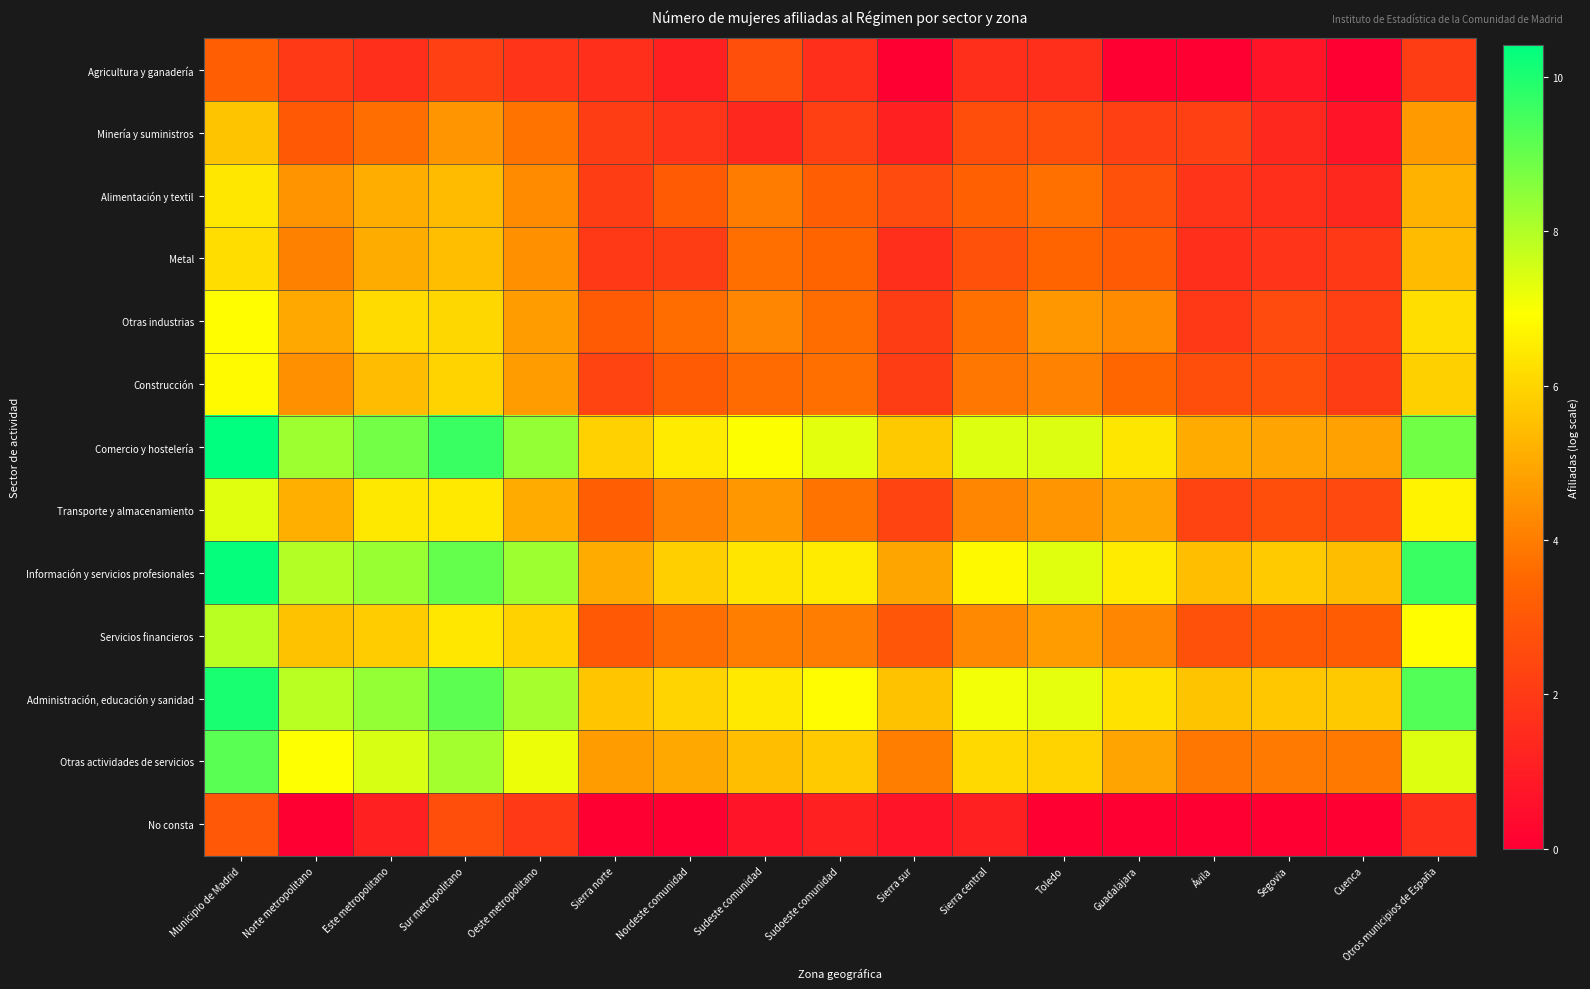

Reading left to right, transcribe all the data shown in this chart.

Agricultura y ganadería: Municipio de Madrid=3.2	Norte metropolitano=1.9	Este metropolitano=1.6	Sur metropolitano=2.2	Oeste metropolitano=1.8	Sierra norte=1.6	Nordeste comunidad=1.1	Sudeste comunidad=2.7	Sudoeste comunidad=1.6	Sierra sur=0.0	Sierra central=1.6	Toledo=1.6	Guadalajara=0.0	Ávila=0.0	Segovia=0.7	Cuenca=0.0	Otros municipios de España=2.1
Minería y suministros: Municipio de Madrid=5.6	Norte metropolitano=3.0	Este metropolitano=3.7	Sur metropolitano=4.5	Oeste metropolitano=3.8	Sierra norte=2.1	Nordeste comunidad=1.8	Sudeste comunidad=1.4	Sudoeste comunidad=2.2	Sierra sur=1.1	Sierra central=2.6	Toledo=2.7	Guadalajara=2.2	Ávila=2.2	Segovia=1.4	Cuenca=0.7	Otros municipios de España=4.7
Alimentación y textil: Municipio de Madrid=6.4	Norte metropolitano=4.5	Este metropolitano=5.1	Sur metropolitano=5.4	Oeste metropolitano=4.3	Sierra norte=2.1	Nordeste comunidad=3.1	Sudeste comunidad=4.0	Sudoeste comunidad=3.2	Sierra sur=2.6	Sierra central=3.3	Toledo=3.7	Guadalajara=2.8	Ávila=1.8	Segovia=1.6	Cuenca=1.4	Otros municipios de España=5.2
Metal: Municipio de Madrid=6.2	Norte metropolitano=4.1	Este metropolitano=5.1	Sur metropolitano=5.5	Oeste metropolitano=4.5	Sierra norte=1.9	Nordeste comunidad=2.1	Sudeste comunidad=3.7	Sudoeste comunidad=3.4	Sierra sur=1.6	Sierra central=2.8	Toledo=3.4	Guadalajara=3.1	Ávila=1.6	Segovia=1.8	Cuenca=1.9	Otros municipios de España=5.4
Otras industrias: Municipio de Madrid=6.9	Norte metropolitano=5.0	Este metropolitano=6.1	Sur metropolitano=6.0	Oeste metropolitano=4.7	Sierra norte=3.1	Nordeste comunidad=3.6	Sudeste comunidad=4.2	Sudoeste comunidad=3.6	Sierra sur=2.1	Sierra central=3.7	Toledo=4.6	Guadalajara=4.3	Ávila=1.9	Segovia=2.6	Cuenca=2.2	Otros municipios de España=6.2
Construcción: Municipio de Madrid=6.8	Norte metropolitano=4.5	Este metropolitano=5.4	Sur metropolitano=5.9	Oeste metropolitano=4.7	Sierra norte=2.3	Nordeste comunidad=3.1	Sudeste comunidad=3.6	Sudoeste comunidad=3.7	Sierra sur=2.1	Sierra central=3.9	Toledo=4.1	Guadalajara=3.5	Ávila=2.6	Segovia=2.7	Cuenca=2.1	Otros municipios de España=5.9
Comercio y hostelería: Municipio de Madrid=10.4	Norte metropolitano=8.3	Este metropolitano=8.8	Sur metropolitano=9.6	Oeste metropolitano=8.4	Sierra norte=5.9	Nordeste comunidad=6.5	Sudeste comunidad=7.0	Sudoeste comunidad=7.3	Sierra sur=5.7	Sierra central=7.4	Toledo=7.4	Guadalajara=6.4	Ávila=5.0	Segovia=4.9	Cuenca=4.8	Otros municipios de España=8.9
Transporte y almacenamiento: Municipio de Madrid=7.3	Norte metropolitano=5.1	Este metropolitano=6.4	Sur metropolitano=6.5	Oeste metropolitano=5.0	Sierra norte=3.2	Nordeste comunidad=4.1	Sudeste comunidad=4.6	Sudoeste comunidad=3.8	Sierra sur=2.3	Sierra central=4.2	Toledo=4.5	Guadalajara=4.9	Ávila=2.3	Segovia=2.6	Cuenca=2.5	Otros municipios de España=6.7
Información y servicios profesionales: Municipio de Madrid=10.3	Norte metropolitano=8.0	Este metropolitano=8.3	Sur metropolitano=9.0	Oeste metropolitano=8.2	Sierra norte=5.0	Nordeste comunidad=5.9	Sudeste comunidad=6.4	Sudoeste comunidad=6.5	Sierra sur=4.9	Sierra central=6.8	Toledo=7.3	Guadalajara=6.5	Ávila=5.5	Segovia=5.7	Cuenca=5.5	Otros municipios de España=9.6
Servicios financieros: Municipio de Madrid=7.9	Norte metropolitano=5.6	Este metropolitano=5.8	Sur metropolitano=6.4	Oeste metropolitano=5.9	Sierra norte=3.0	Nordeste comunidad=3.7	Sudeste comunidad=4.0	Sudoeste comunidad=4.0	Sierra sur=2.9	Sierra central=4.3	Toledo=4.7	Guadalajara=4.2	Ávila=2.8	Segovia=3.0	Cuenca=3.1	Otros municipios de España=6.9
Administración, educación y sanidad: Municipio de Madrid=10.1	Norte metropolitano=7.9	Este metropolitano=8.4	Sur metropolitano=9.1	Oeste metropolitano=8.1	Sierra norte=5.7	Nordeste comunidad=6.0	Sudeste comunidad=6.5	Sudoeste comunidad=6.9	Sierra sur=5.6	Sierra central=7.1	Toledo=7.3	Guadalajara=6.3	Ávila=5.6	Segovia=5.7	Cuenca=5.7	Otros municipios de España=9.3
Otras actividades de servicios: Municipio de Madrid=9.2	Norte metropolitano=6.9	Este metropolitano=7.5	Sur metropolitano=8.2	Oeste metropolitano=7.2	Sierra norte=4.7	Nordeste comunidad=5.0	Sudeste comunidad=5.5	Sudoeste comunidad=5.8	Sierra sur=4.0	Sierra central=6.1	Toledo=6.0	Guadalajara=4.9	Ávila=3.9	Segovia=3.9	Cuenca=3.9	Otros municipios de España=7.4
No consta: Municipio de Madrid=3.0	Norte metropolitano=0.0	Este metropolitano=1.1	Sur metropolitano=2.6	Oeste metropolitano=1.9	Sierra norte=0.0	Nordeste comunidad=0.0	Sudeste comunidad=0.7	Sudoeste comunidad=1.1	Sierra sur=0.7	Sierra central=1.1	Toledo=0.0	Guadalajara=0.0	Ávila=0.0	Segovia=0.0	Cuenca=0.0	Otros municipios de España=1.6